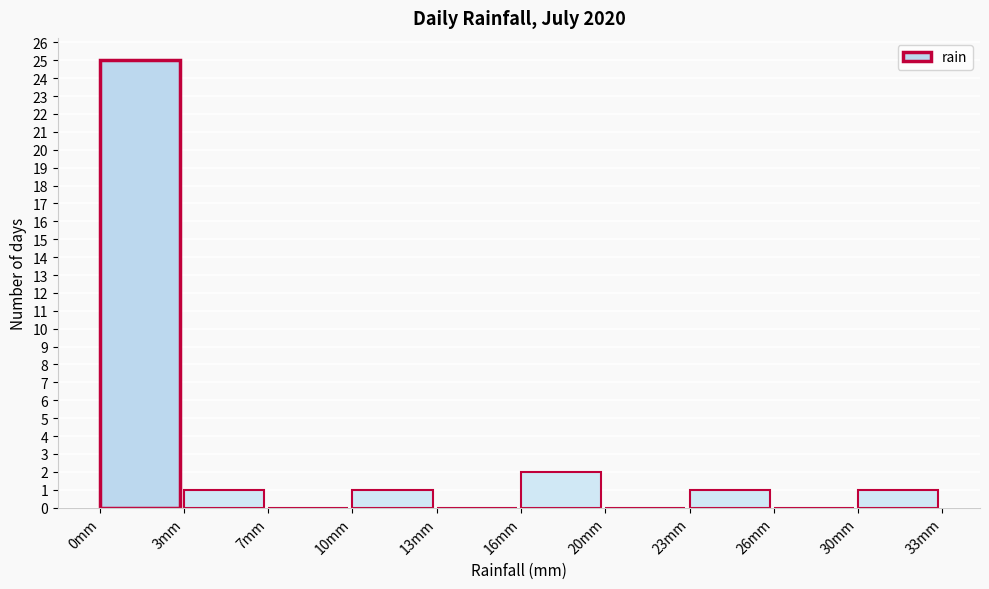

Reading left to right, transcribe all the data shown in this chart.

0mm=25	3mm=1	7mm=0	10mm=1	13mm=0	16mm=2	20mm=0	23mm=1	26mm=0	30mm=1